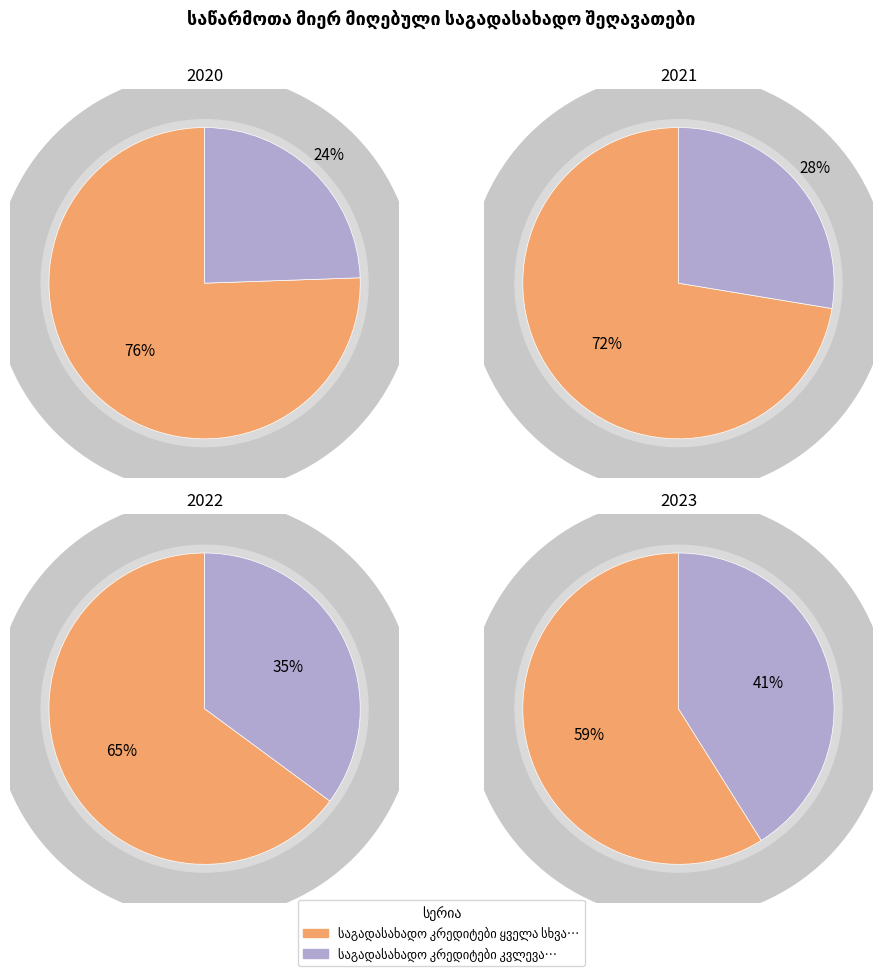

Which slice is the largest?

2020